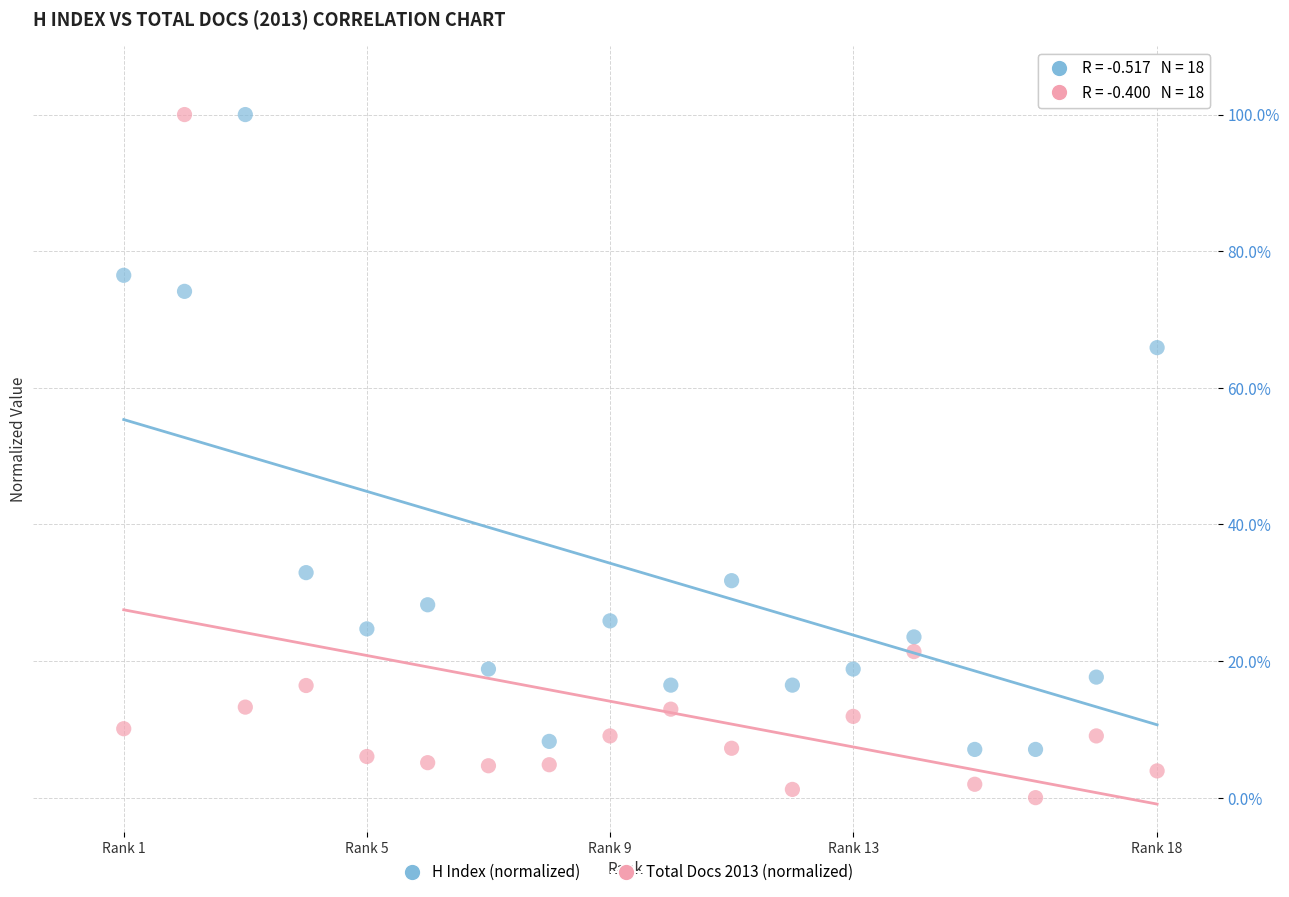

Across all series, what Y value is closest to 50?

65.9